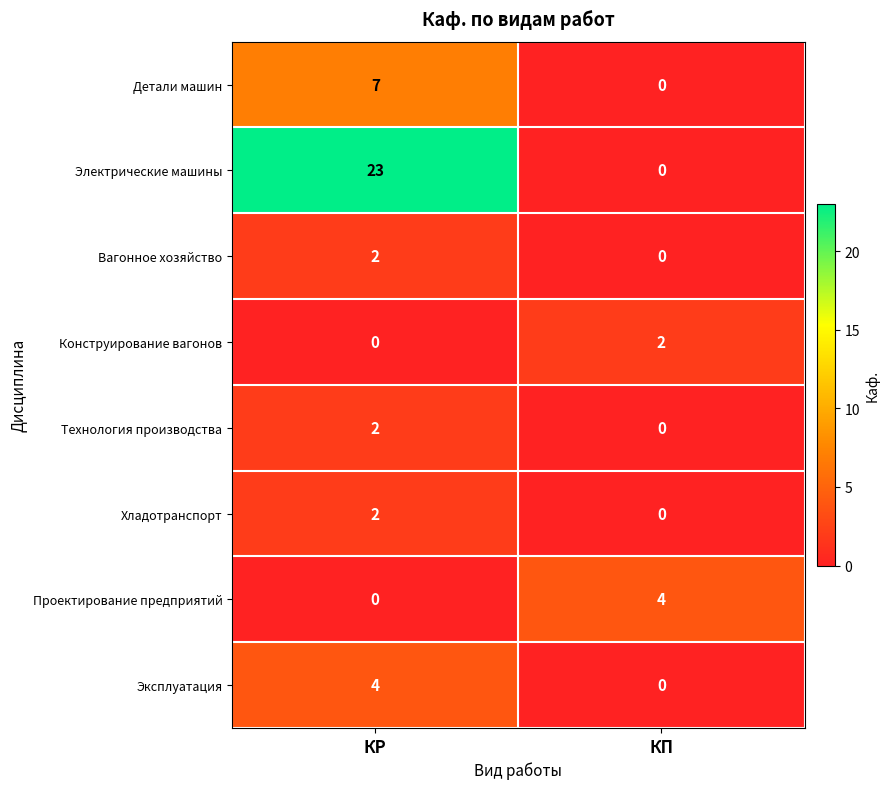

At how many categories does at least one series exceed 21?

1